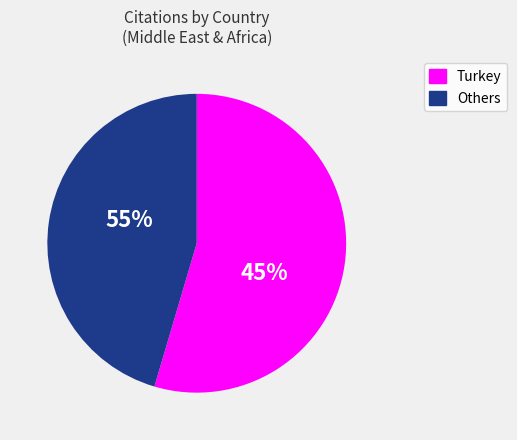

What percentage is NOT represented by Turkey?

45.4%